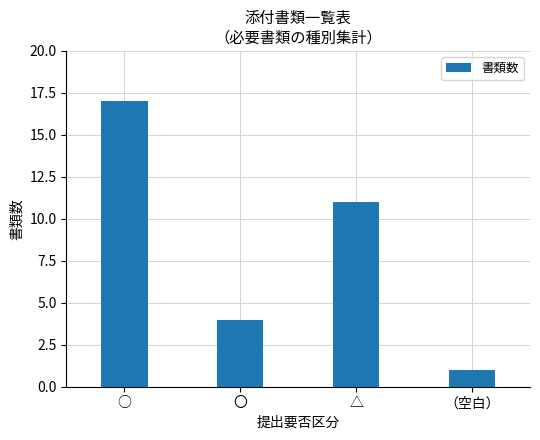

What is the value of the 2nd bar from the left?

4